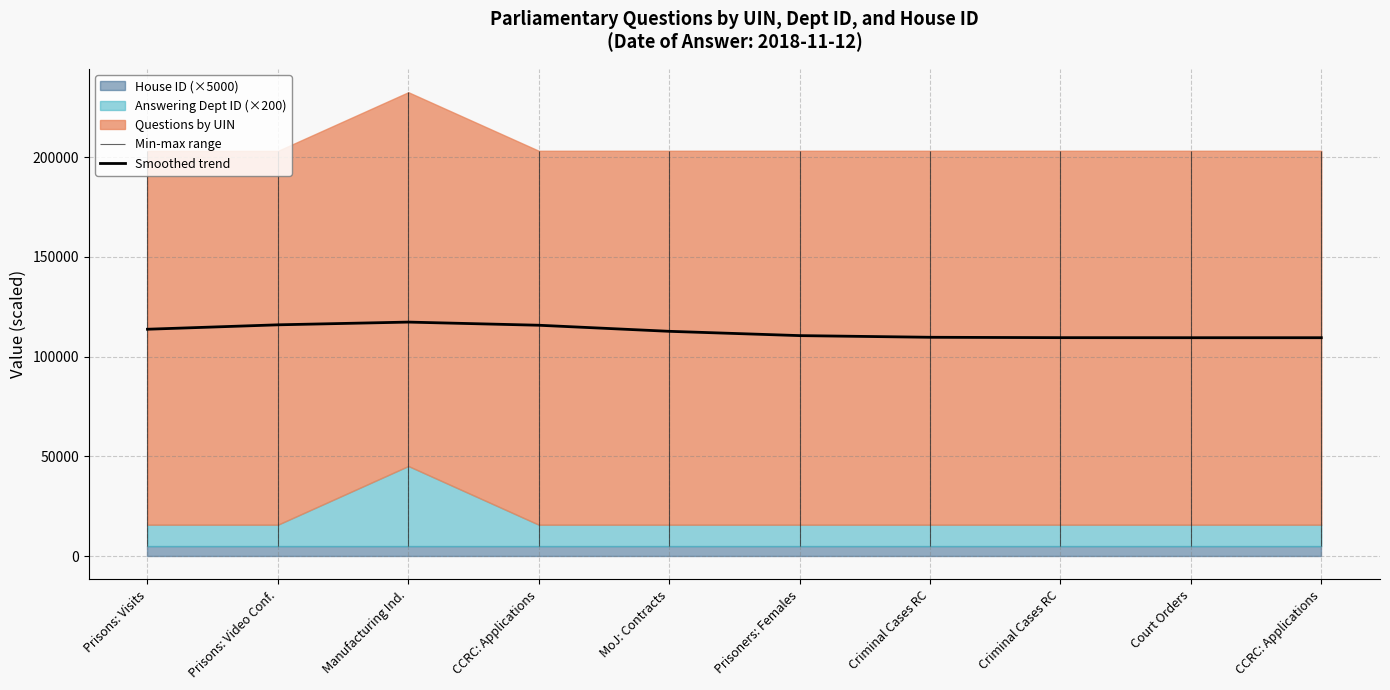

Reading left to right, extract all data points from this chart.

Prisons: Visits=113735.9	Prisons: Video Conf.=115949.0	Manufacturing Ind.=117317.7	CCRC: Applications=115737.7	MoJ: Contracts=112693.9	Prisoners: Females=110540.9	Criminal Cases RC=109707.6	Criminal Cases RC=109515.2	Court Orders=109488.0	CCRC: Applications=109485.6